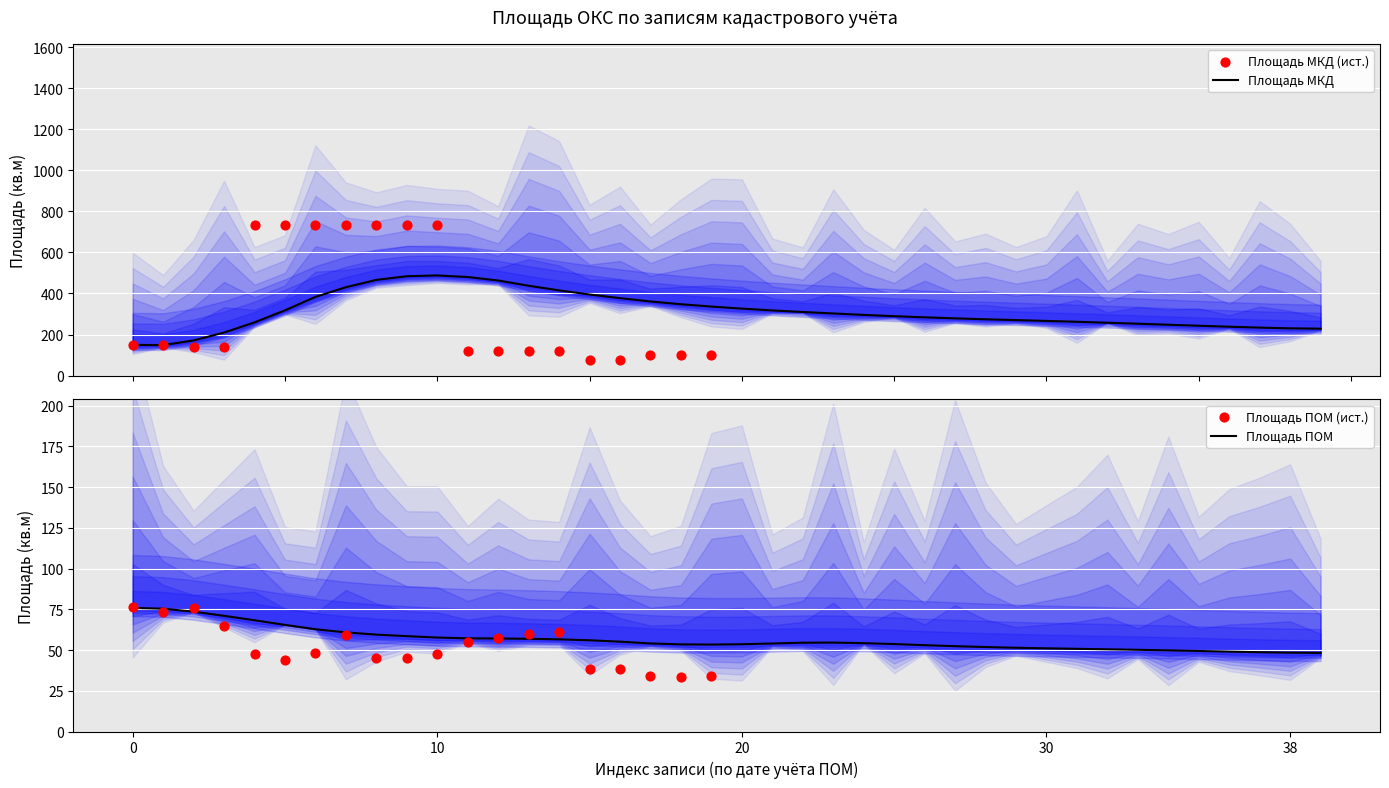

Which series contains the lowest Y value?

Площадь ПОМ